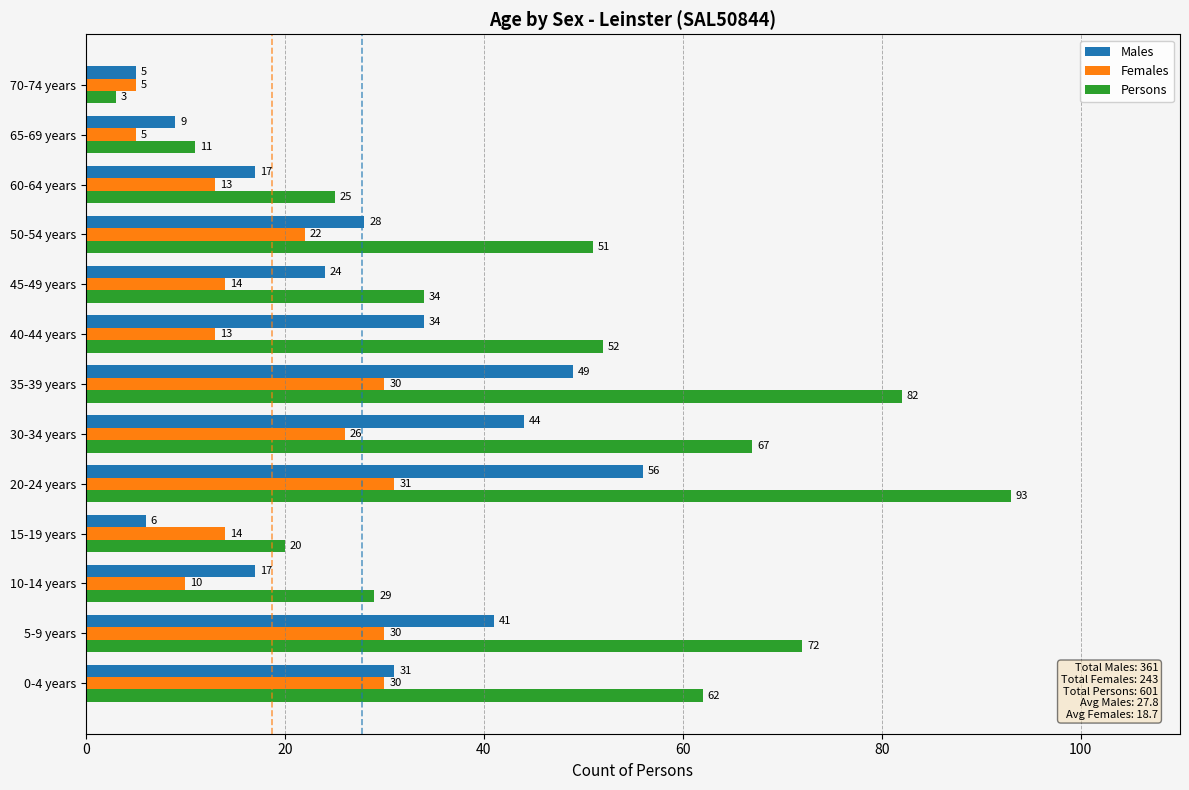

How many data points does each series have?

13